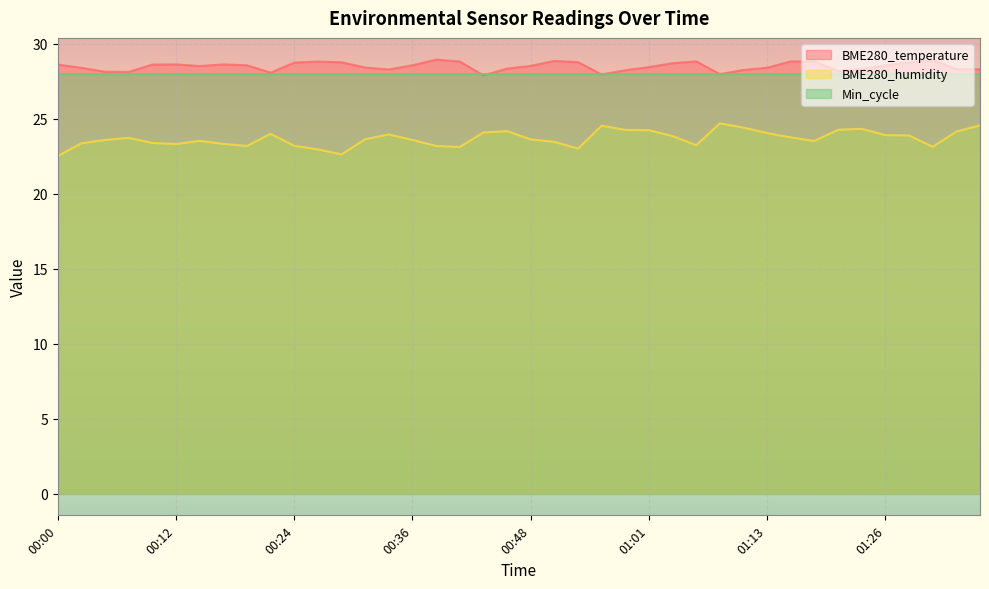

Count the number of categories in the chart.

40